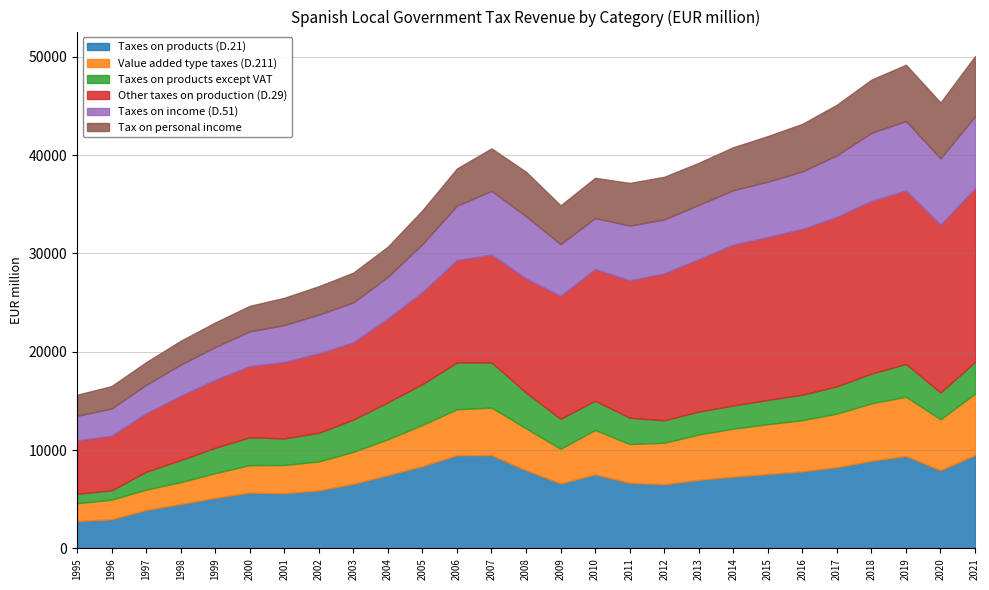

How many data points in Taxes on products except VAT are above 2778?

13